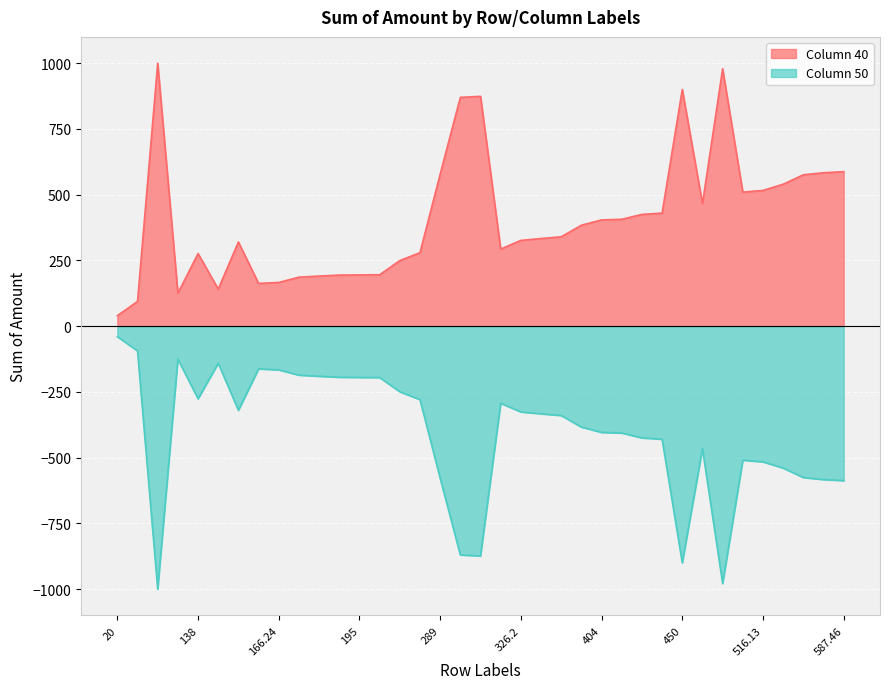

Where is the first local maximum for Column 50?

125.36